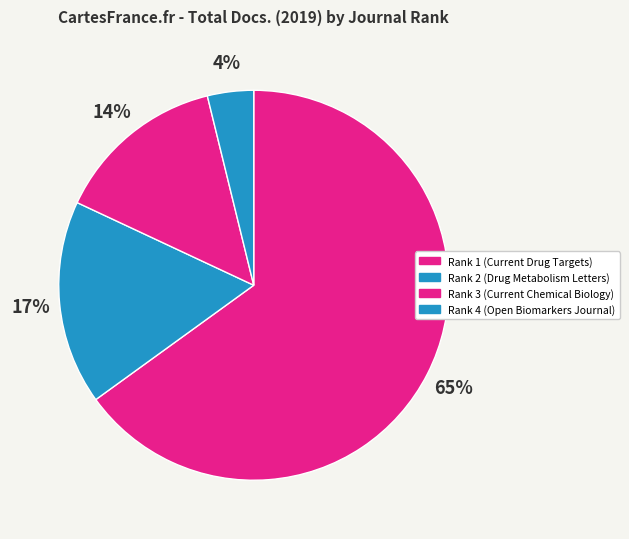

How many slices are in this pie chart?

4